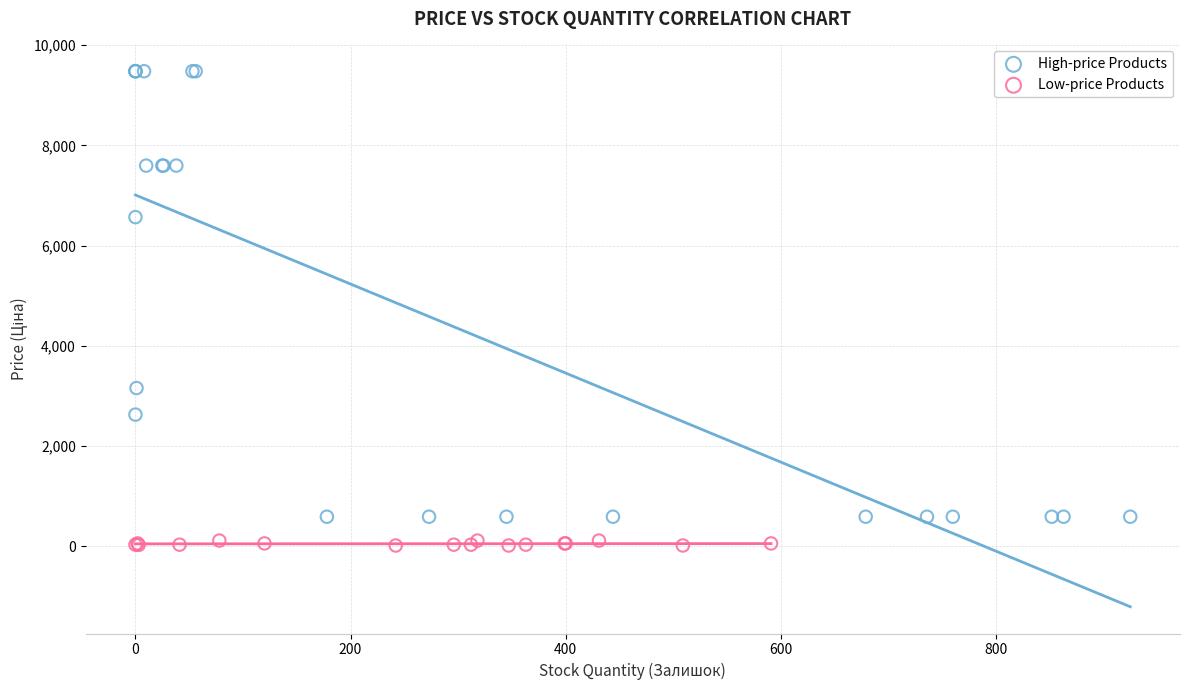

Which series reaches the minimum Y coordinate?

Low-price Products